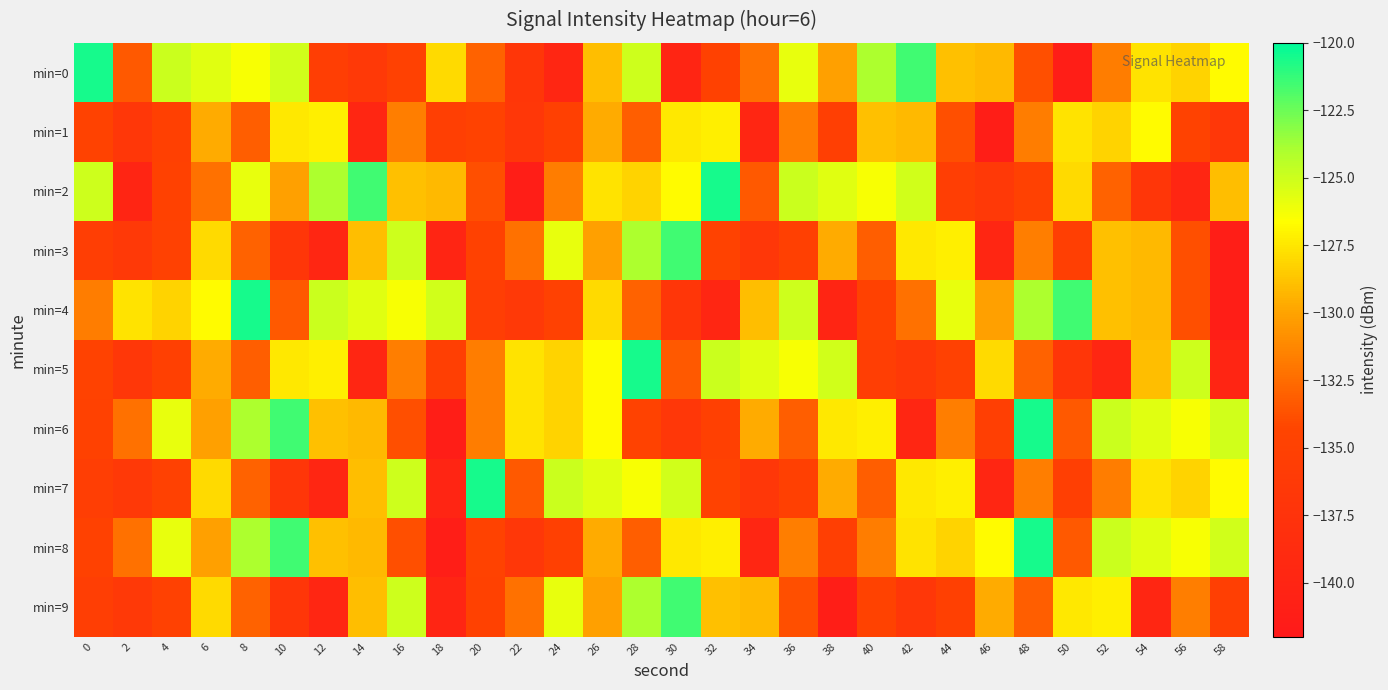

How many distinct data groups are displayed?

10